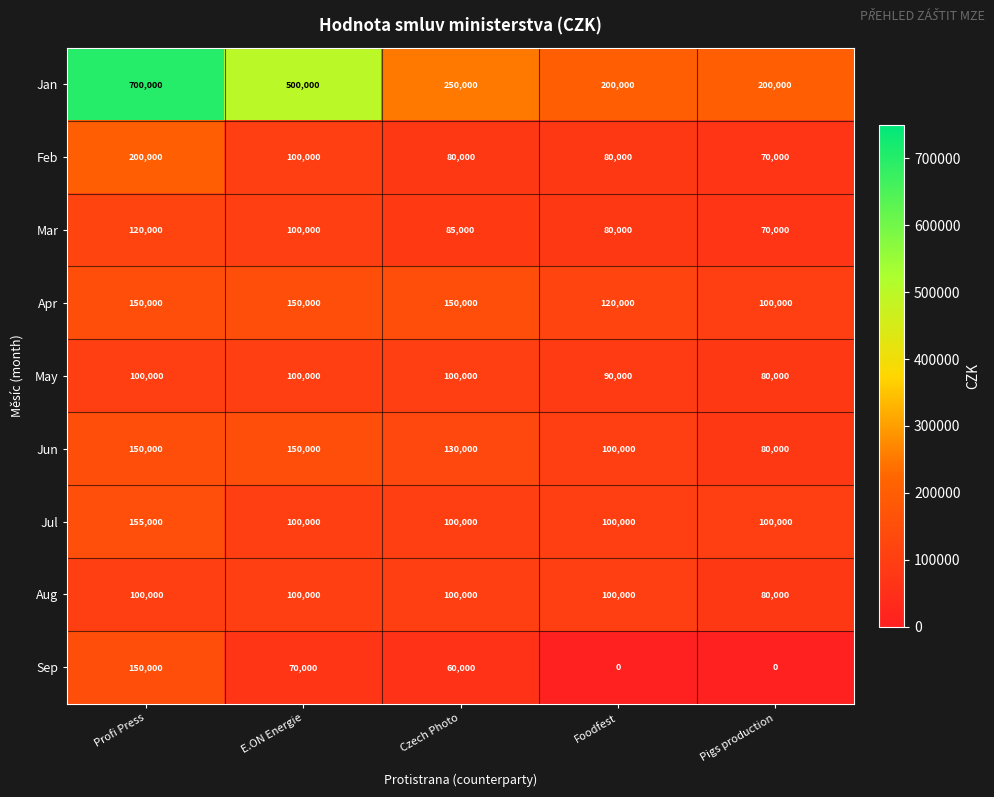

Count the number of data series in this chart.

9